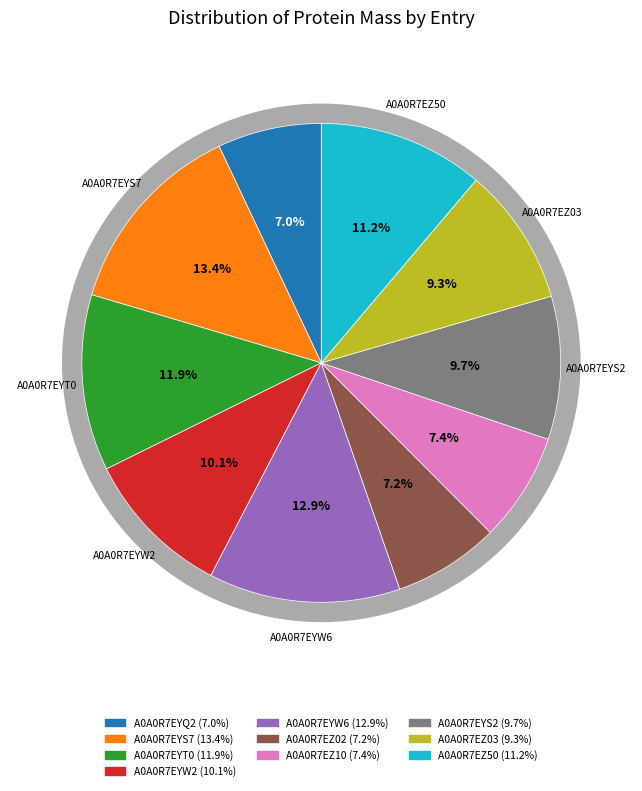

To the nearest percent, what is the combined percentage of A0A0R7EYT0 and A0A0R7EYS2?

22%